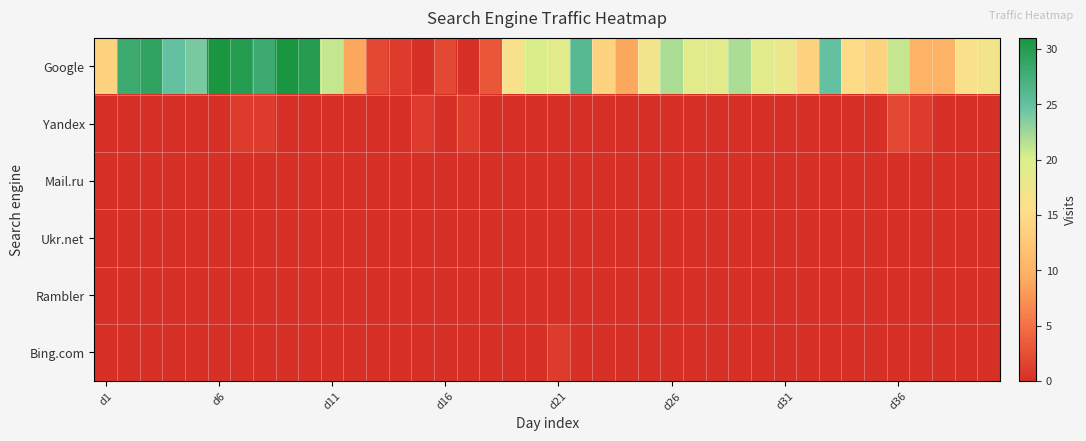

Which series has the largest total across all categories?

Google